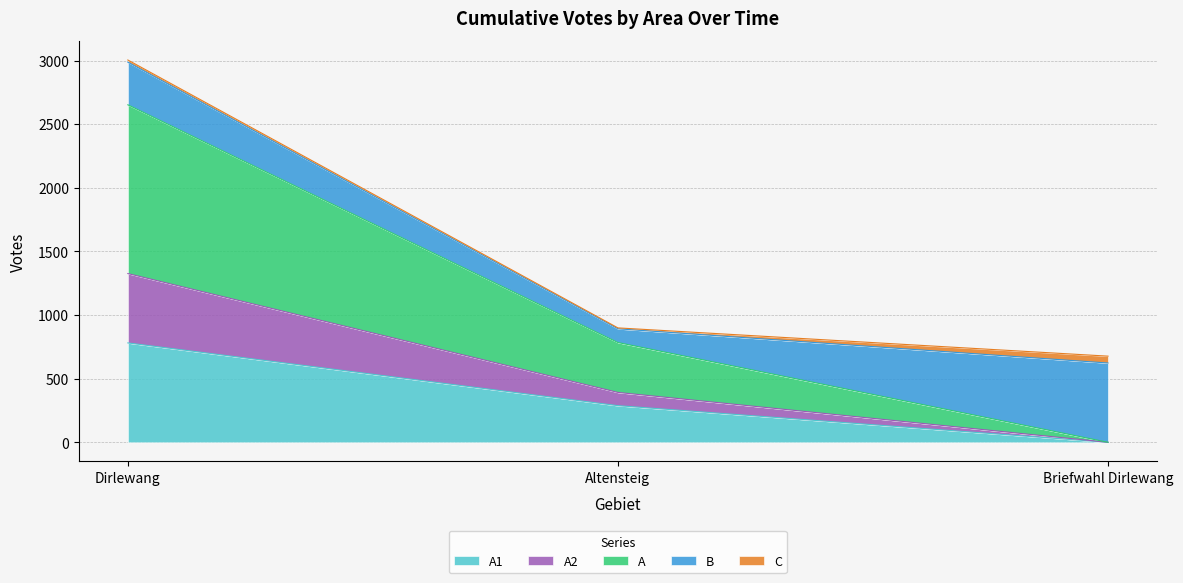

What value does the A1 series have at Altensteig?

288